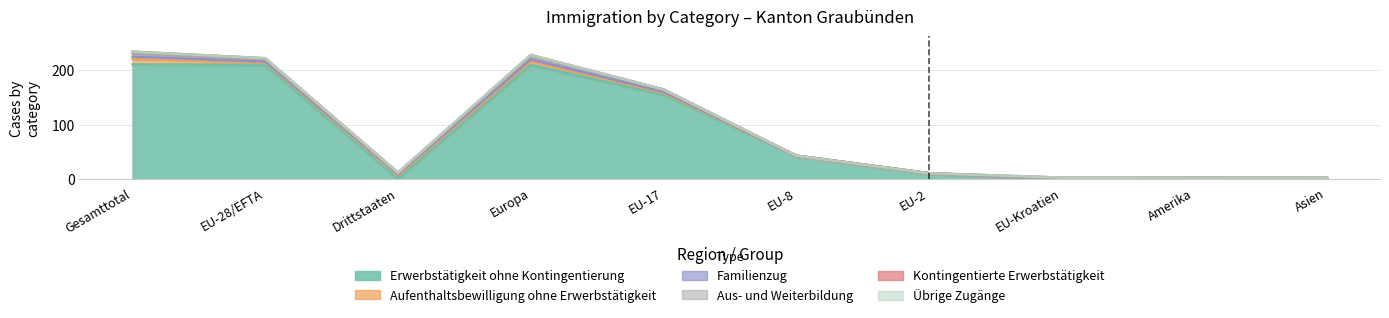

List the labels in order of Aus- und Weiterbildung value, smallest first.

EU-8, EU-2, EU-Kroatien, Amerika, Asien, Drittstaaten, EU-28/EFTA, EU-17, Gesamttotal, Europa